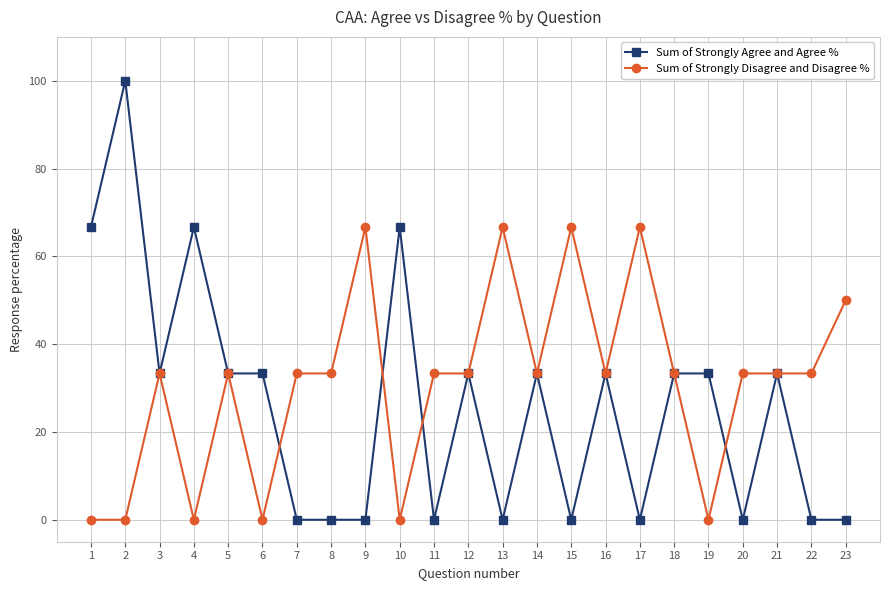

At which category does Sum of Strongly Agree and Agree % reach its first local valley?

3